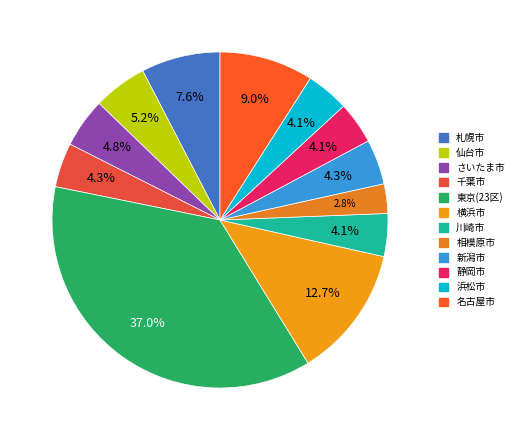

Does 横浜市 account for over 50% of the chart?

No